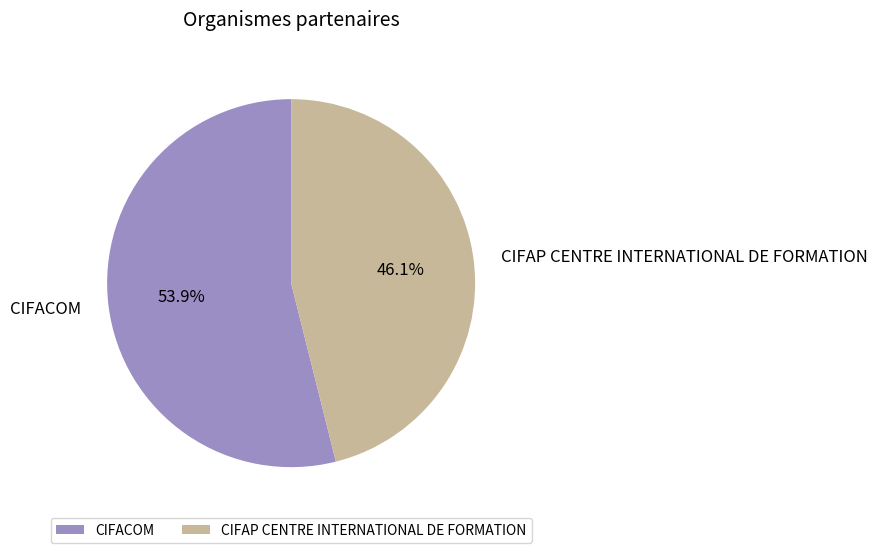

How much of the chart is everything except CIFAP CENTRE INTERNATIONAL DE FORMATION?

53.9%